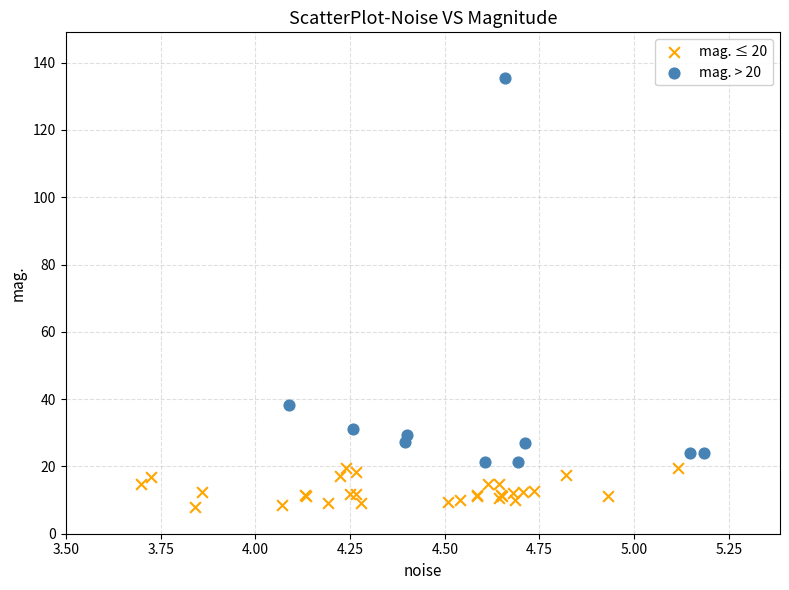

Which series has the largest Y range (max minus min)?

mag. > 20